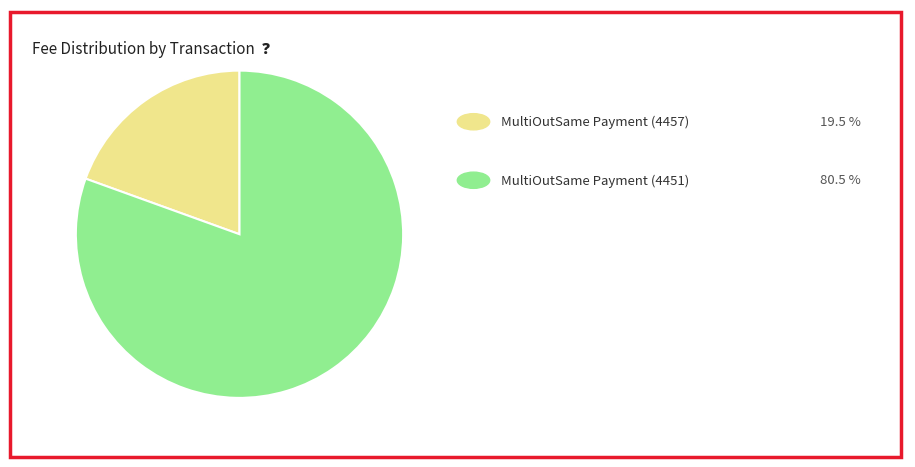

Is there any slice that represents more than half of the pie?

Yes